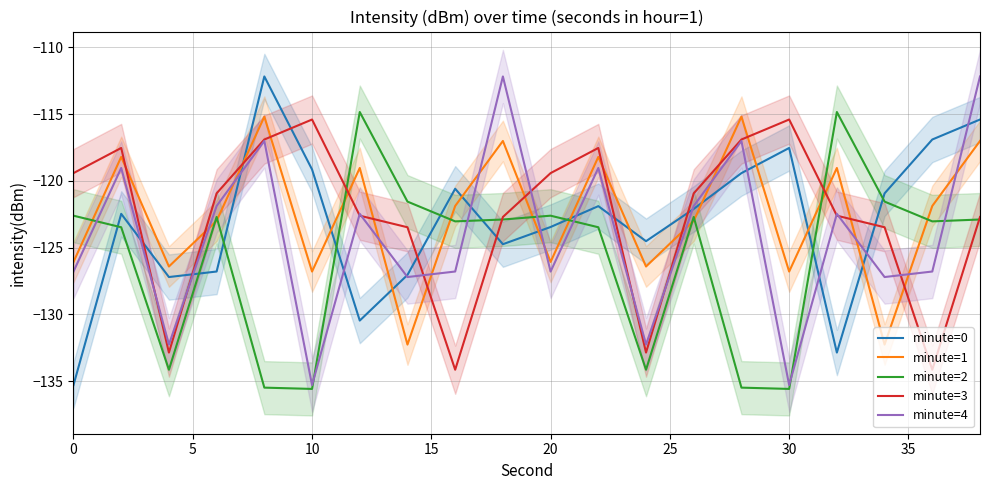

Does the chart display data point markers on the line(s)?

No